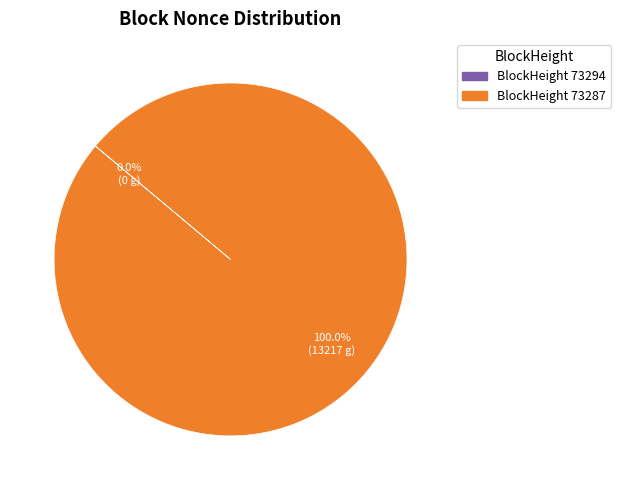

Count the number of slices in the pie.

2